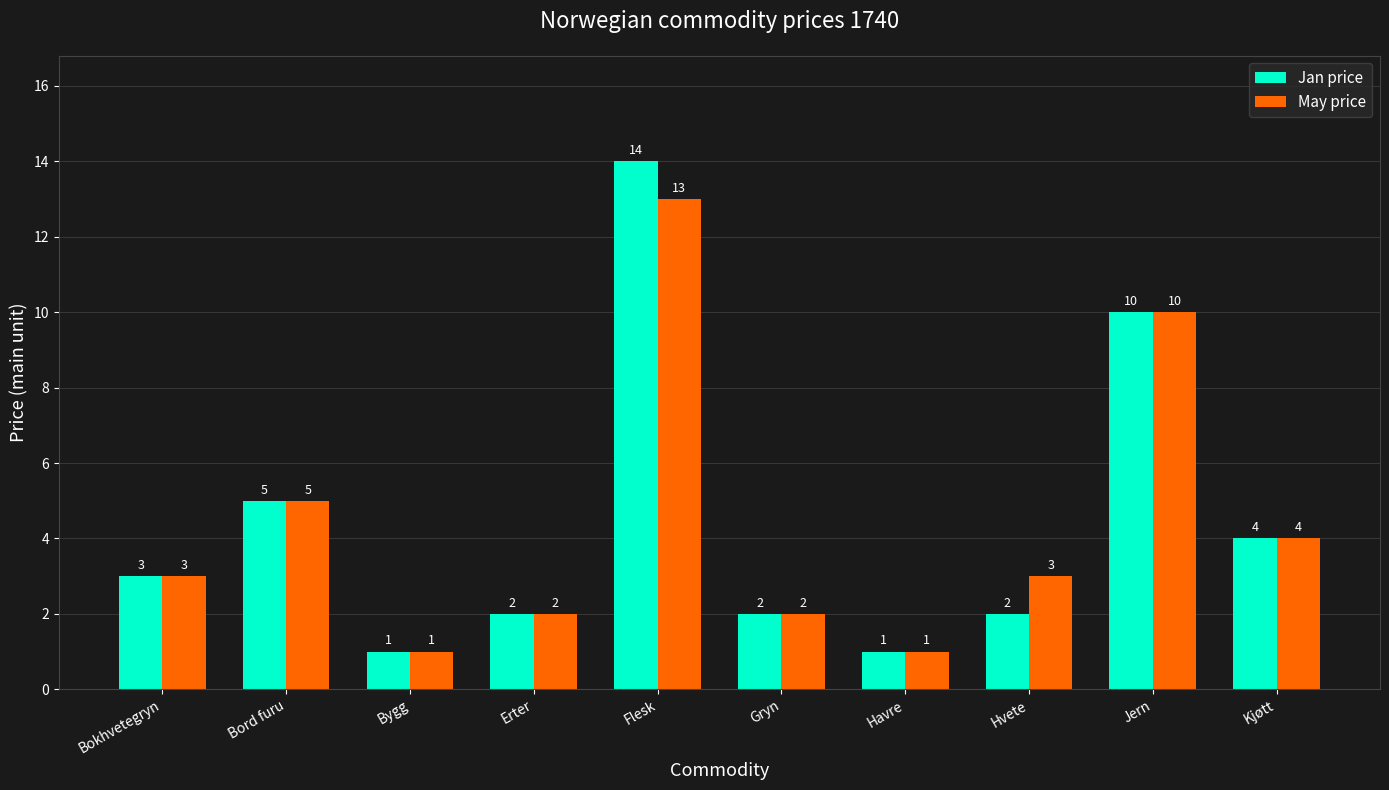

What is the label of the 8th bar from the left?

Hvete